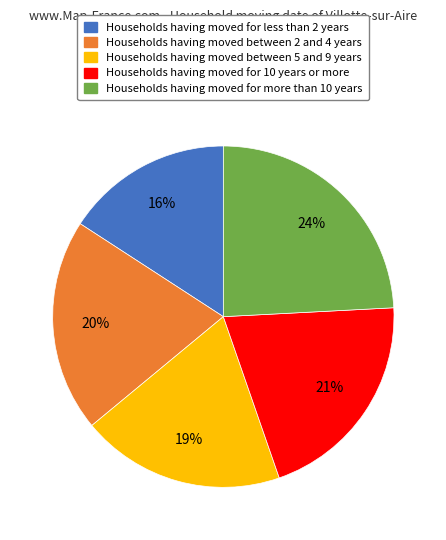

Does any single category account for the majority?

No